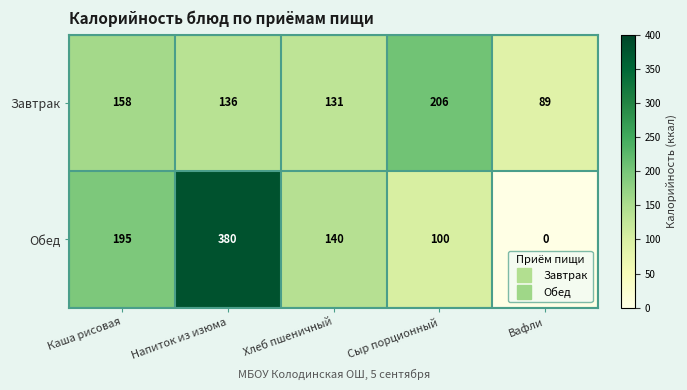

Reading left to right, extract all data points from this chart.

Завтрак: Каша рисовая=158	Напиток из изюма=136	Хлеб пшеничный=131	Сыр порционный=206	Вафли=89
Обед: Каша рисовая=195	Напиток из изюма=380	Хлеб пшеничный=140	Сыр порционный=100	Вафли=0